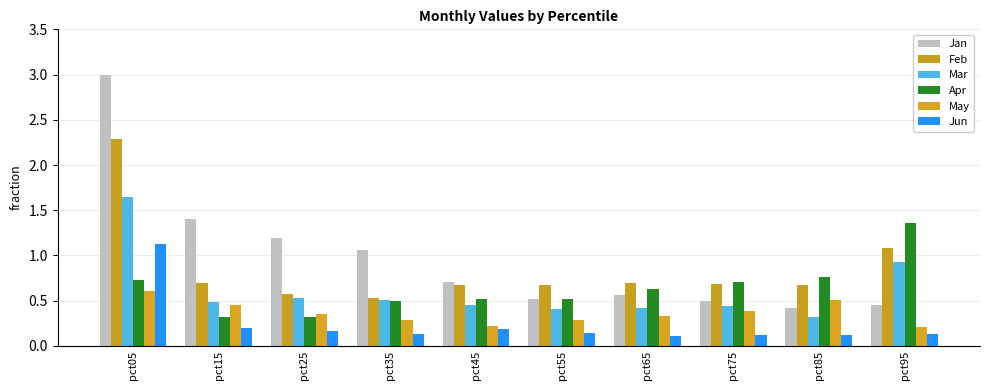

How many bars are there in total?

60